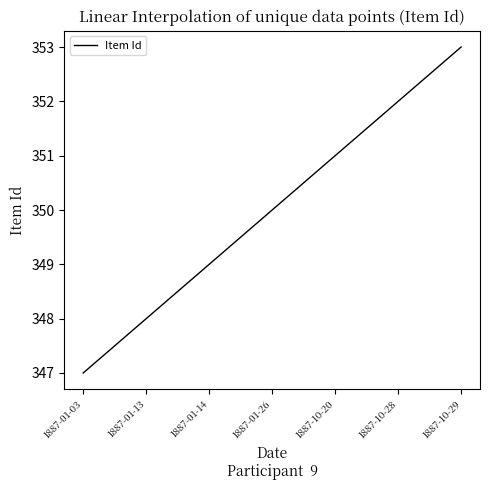

Rank the categories by value from lowest to highest.

1887-01-03, 1887-01-13, 1887-01-14, 1887-01-26, 1887-10-20, 1887-10-28, 1887-10-29